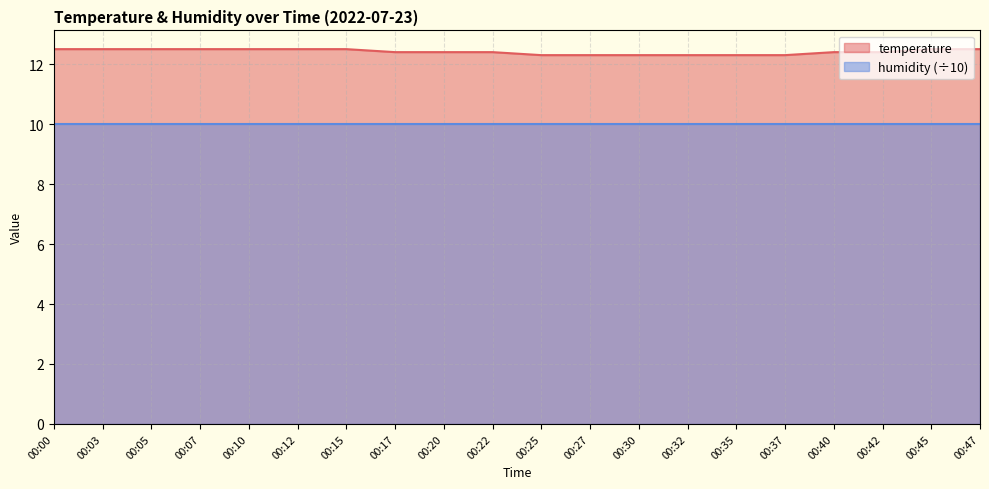

What is the value of the 14th point from the left?

12.3